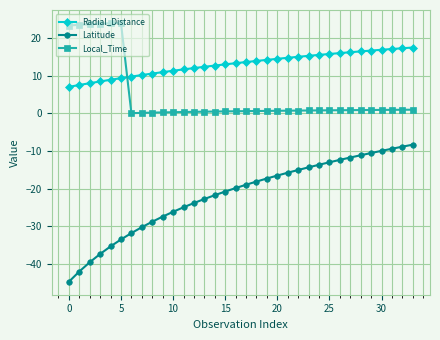

What is the maximum value shown in the chart?

23.9